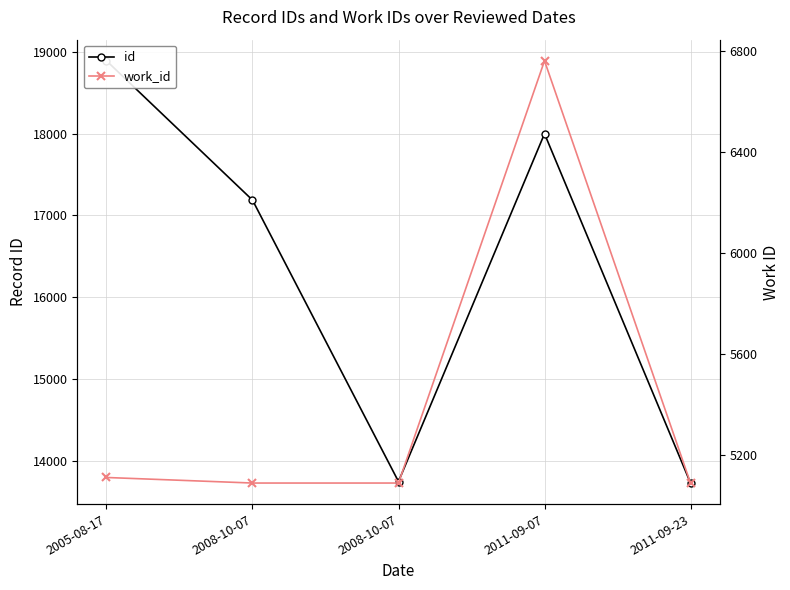

Is the value of work_id at 2011-09-23 greater than the value of id at 2011-09-23?

No